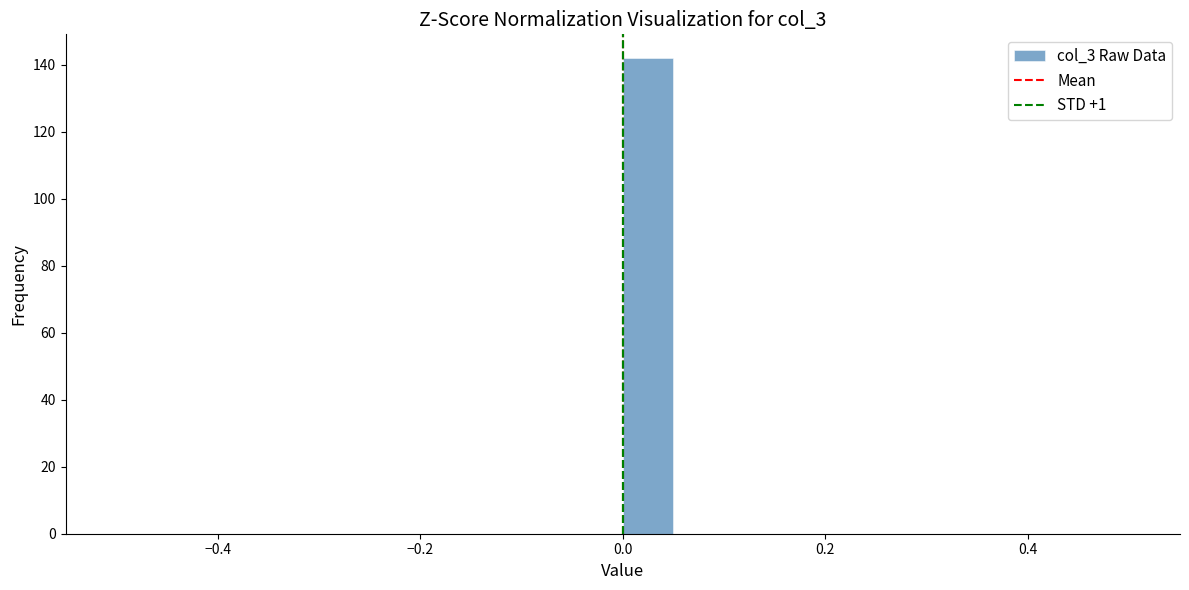

Read against the x-axis, roughly where is the centre of the tallest bar?

0.02